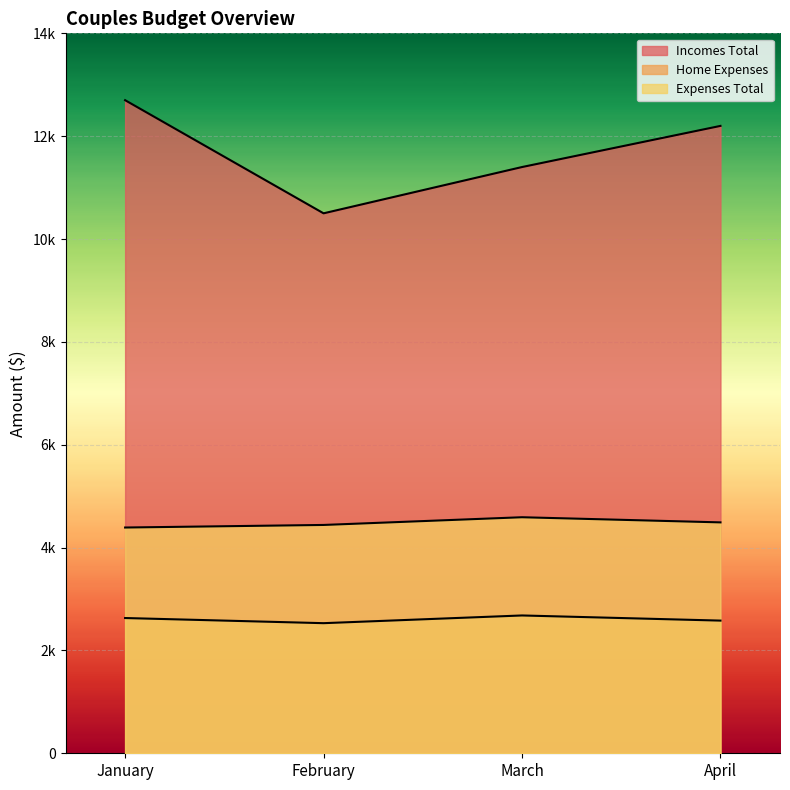

Reading left to right, what are all the values shown in this chart?

Incomes Total: 12700	10500	11400	12200
Home Expenses: 2630	2530	2680	2580
Expenses Total: 4390	4440	4590	4490